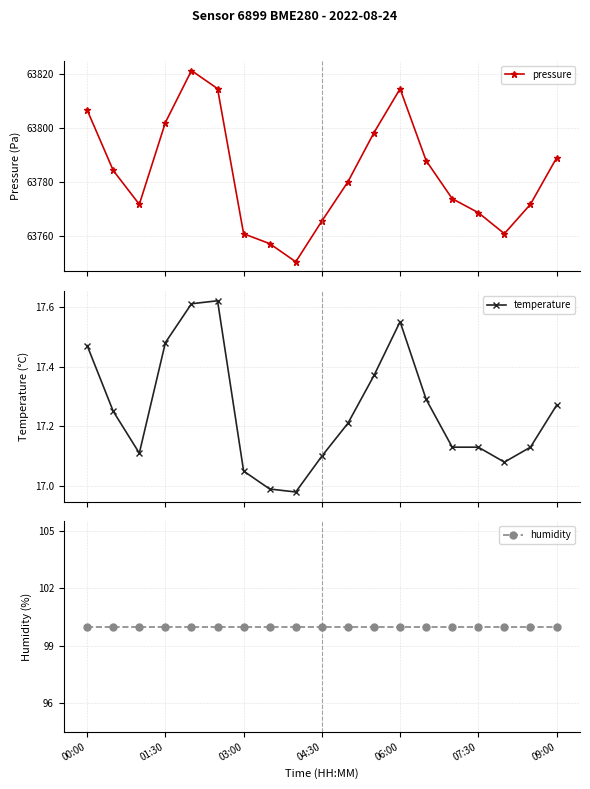

True or false: pressure has more than 2 interior local peaks.

False